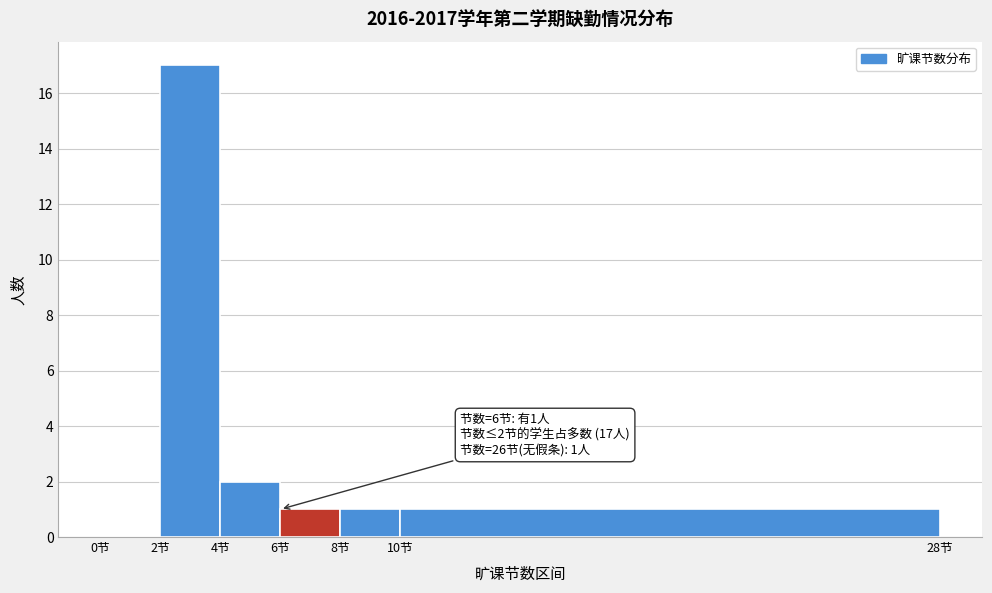

Which range on the x-axis has the tallest bar?

2 to 4